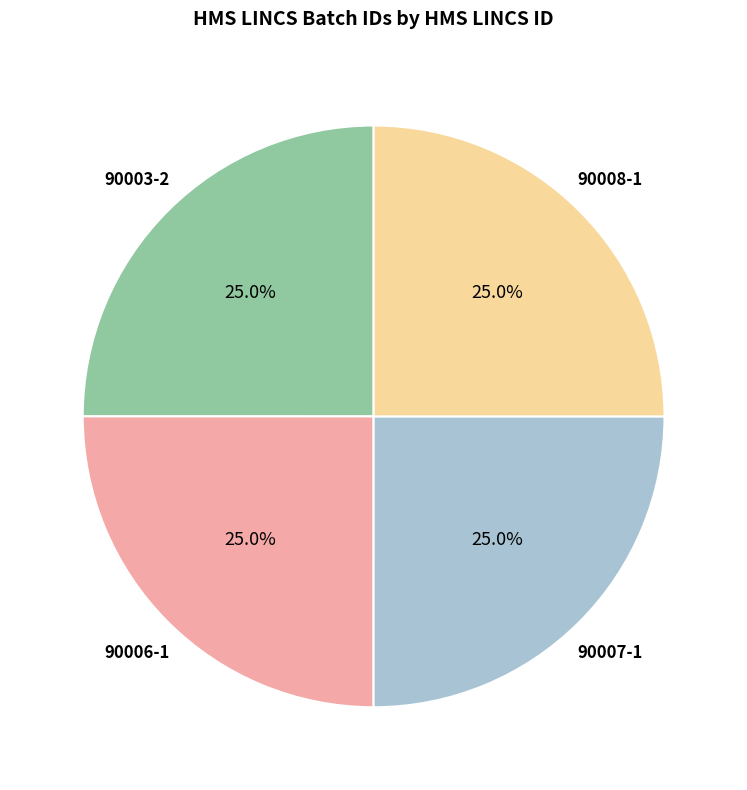

Does any single category account for the majority?

No